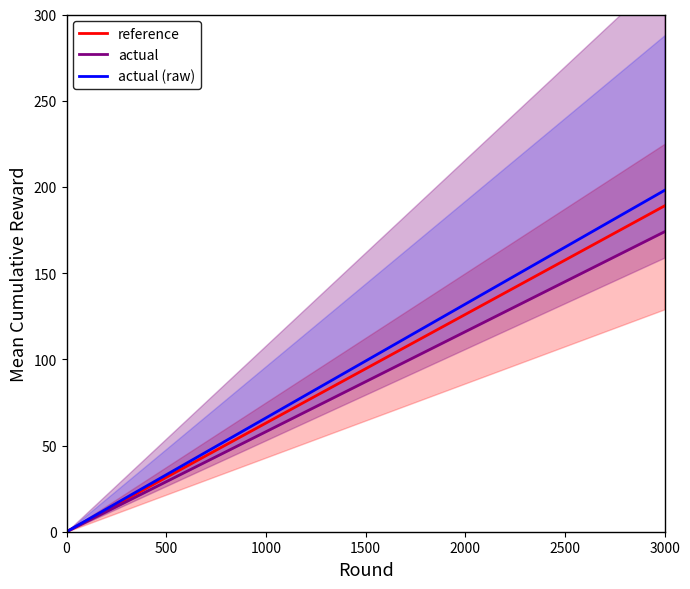

How many values in the actual series exceed 87?

10